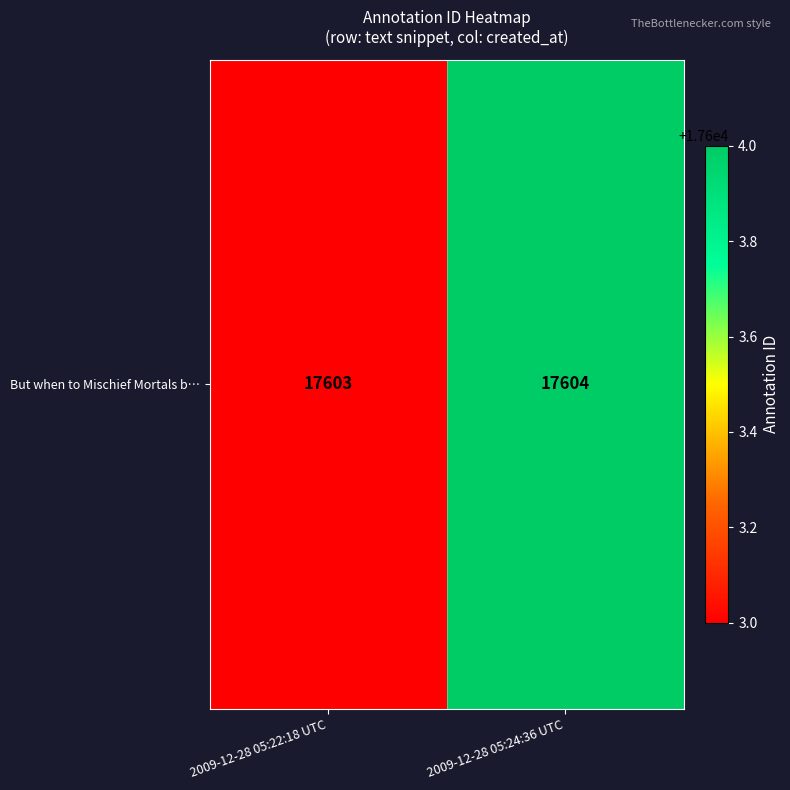

What is the minimum value shown in the chart?

17603